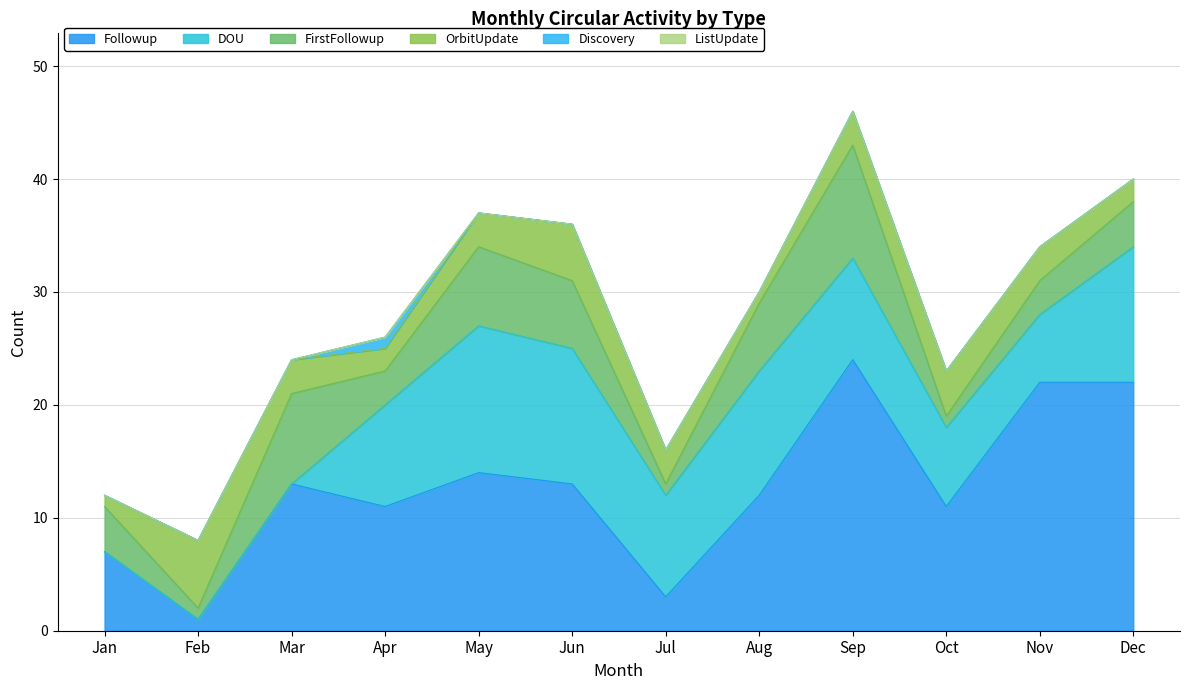

What is the sum of all FirstFollowup values?

54